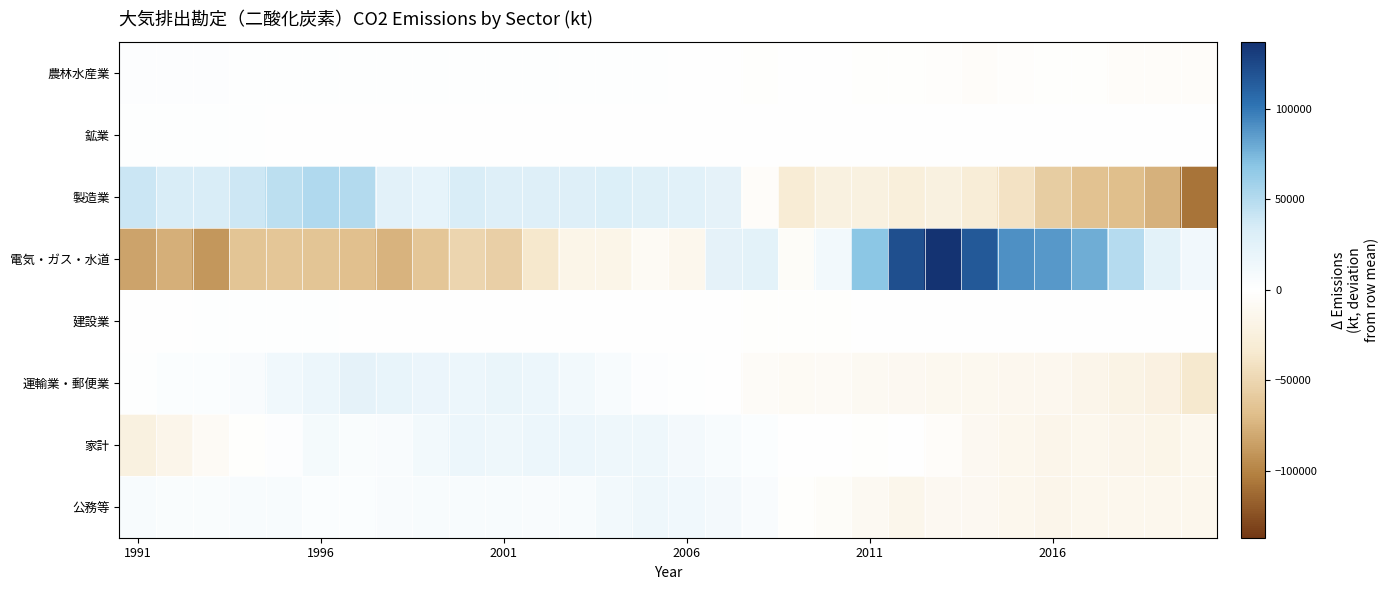

Rank the series by their maximum value, from lowest to highest.

鉱業, 建設業, 農林水産業, 公務等, 家計, 運輸業・郵便業, 製造業, 電気・ガス・水道